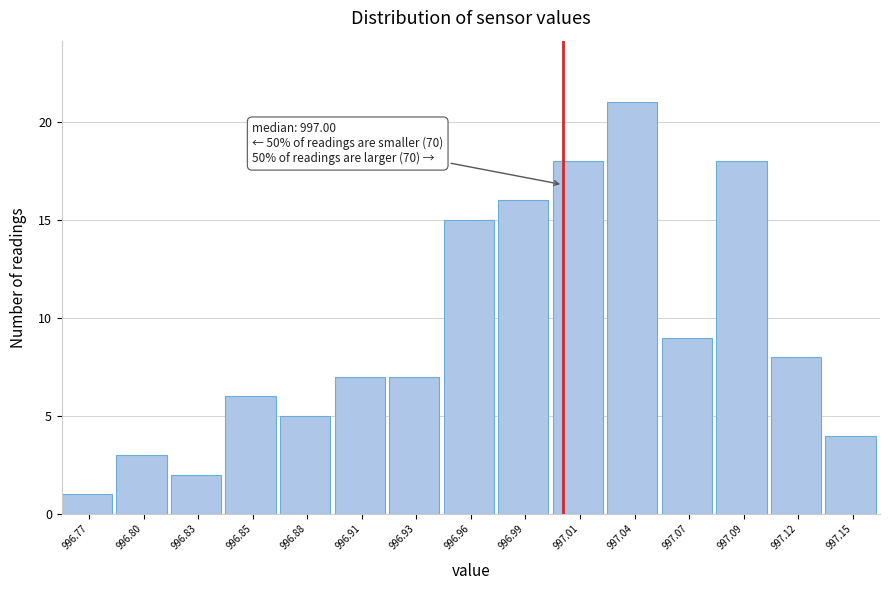

Over which range of the x-axis is the bar tallest?

997.025 to 997.055